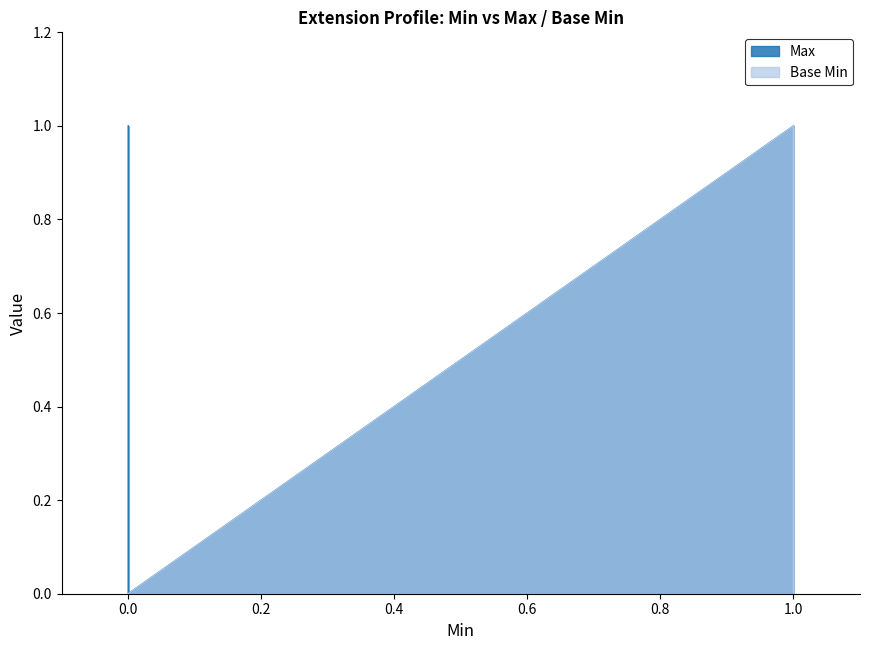

List the series in order of their peak value, highest first.

Max, Base Min